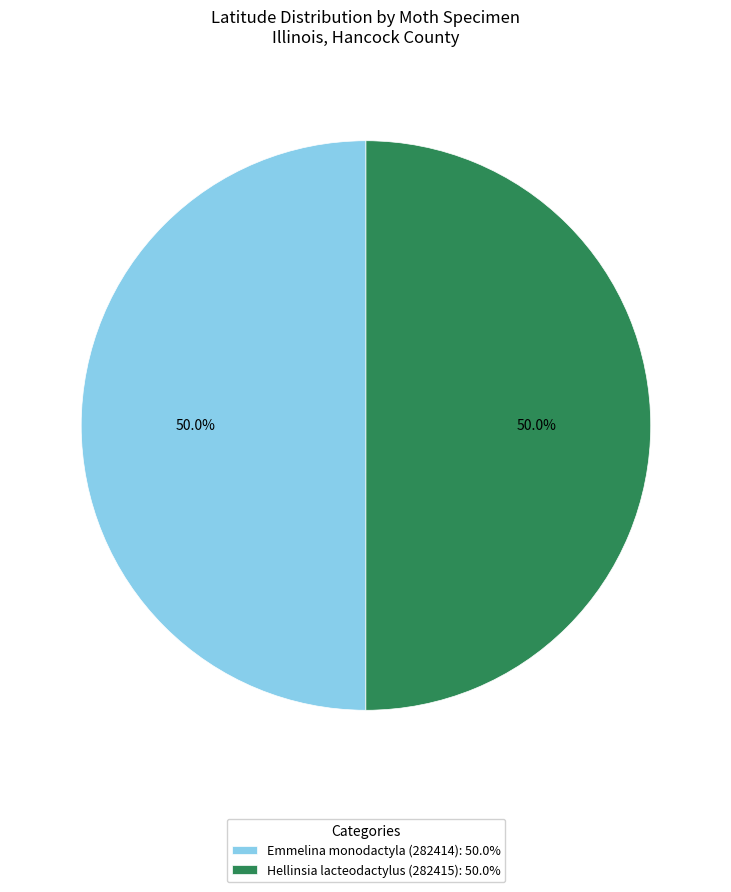

Combined, do Emmelina monodactyla (282414) and Hellinsia lacteodactylus (282415) account for over 50%?

Yes